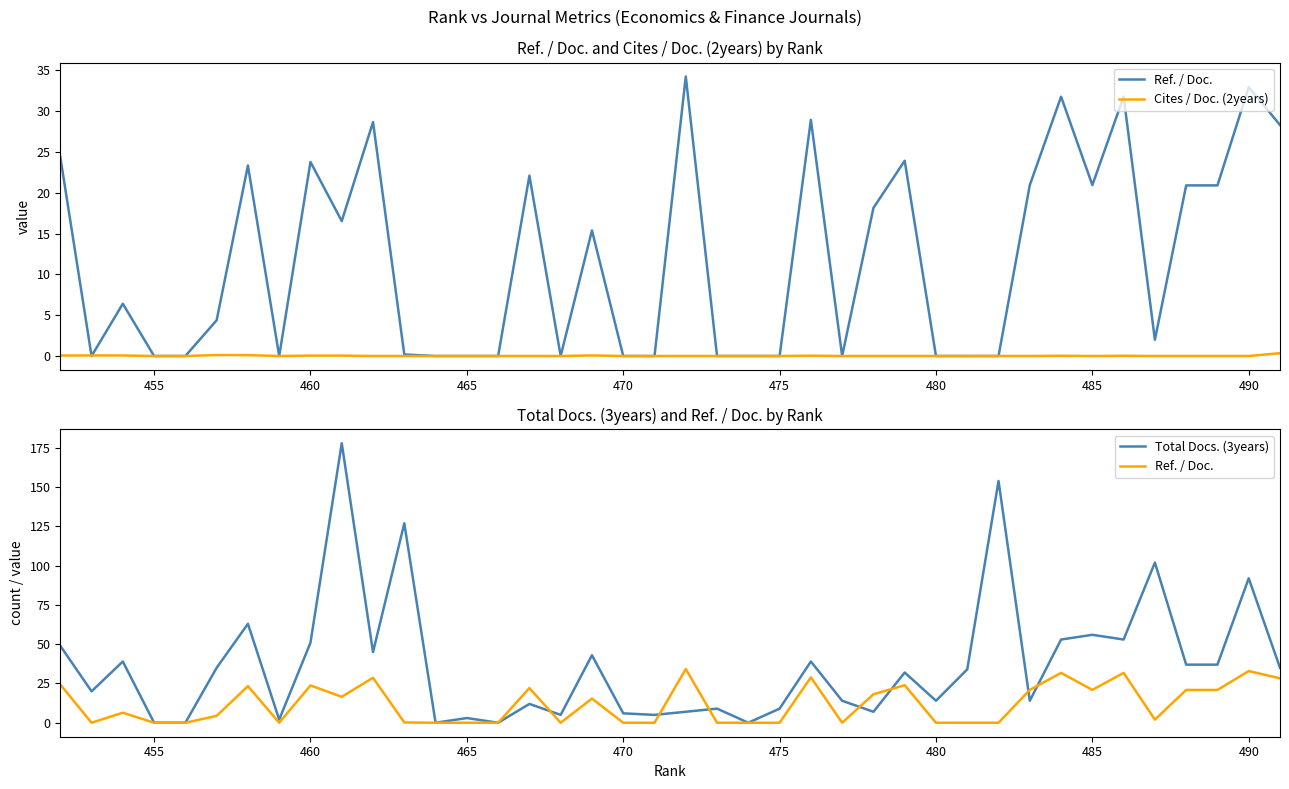

Does the chart have visible grid lines?

No